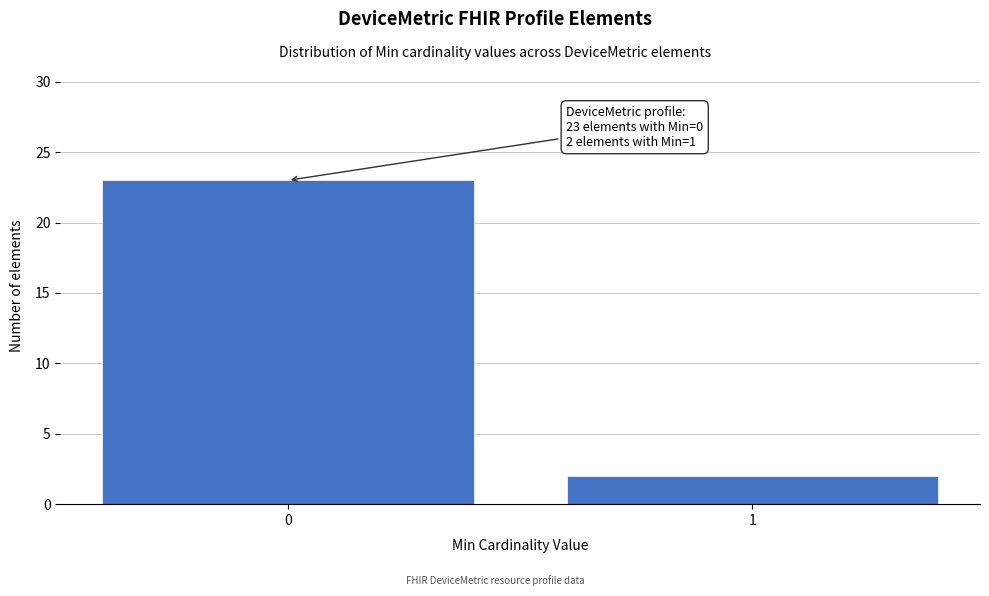

Reading left to right, extract all data points from this chart.

23	2